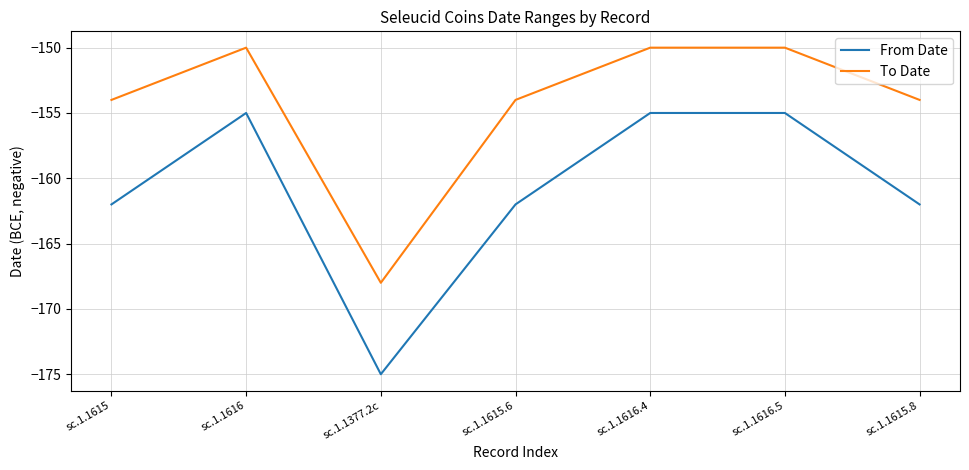

List the series in order of their peak value, lowest first.

From Date, To Date